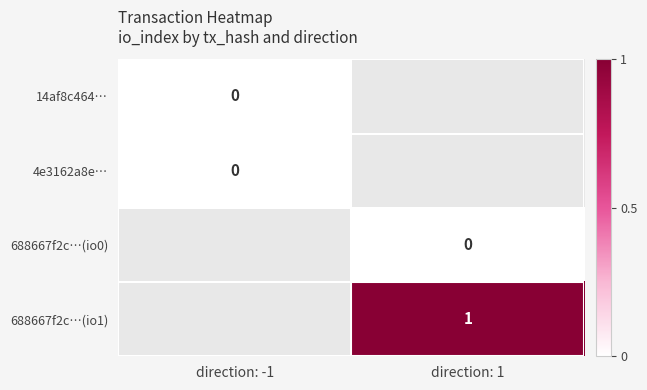

Which category has the highest value across all series?

direction: 1